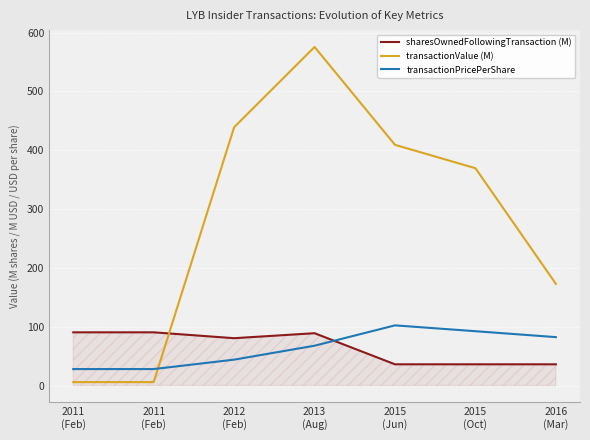

At which category does sharesOwnedFollowingTransaction (M) reach its first local peak?

2013
(Aug)